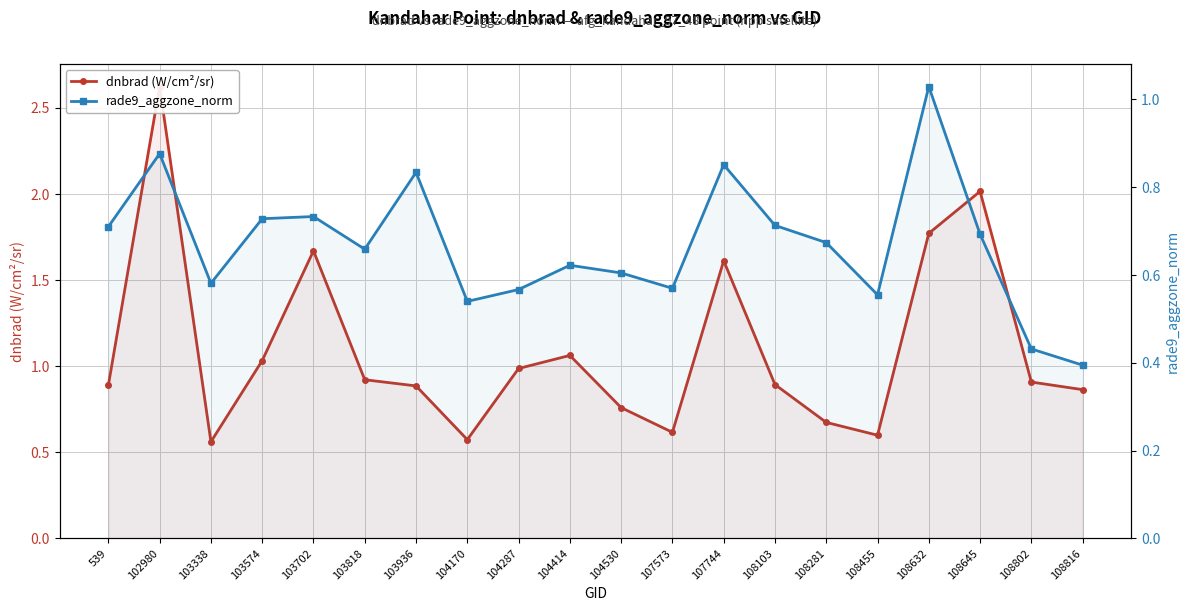

List the series in order of their peak value, lowest first.

rade9_aggzone_norm, dnbrad (W/cm²/sr)